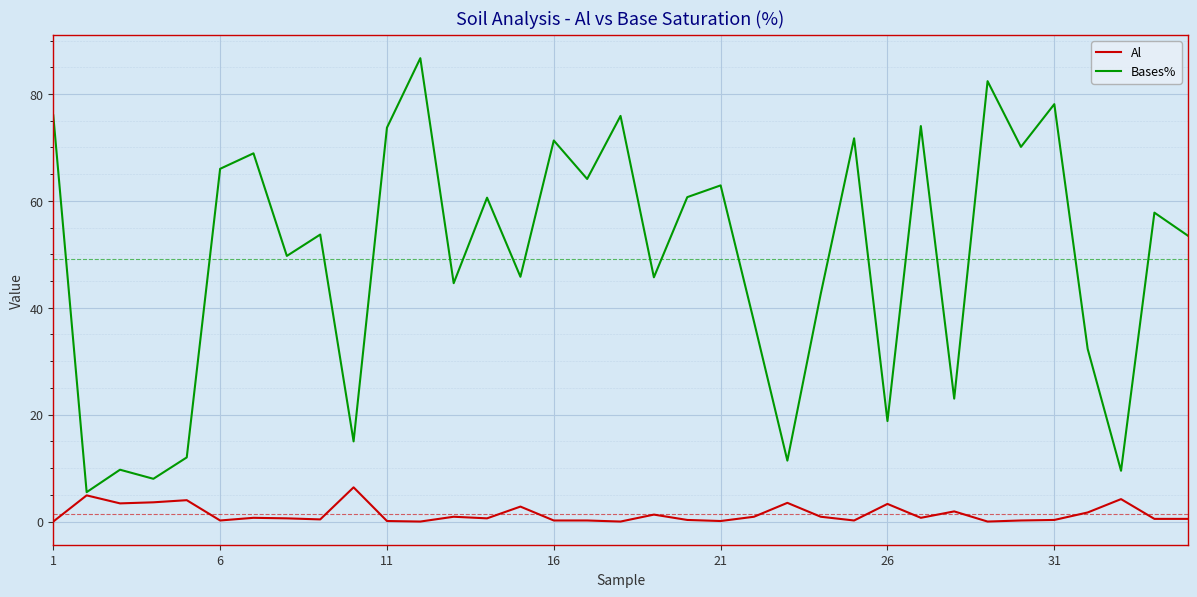

What is the average value of the Bases% series?

49.1